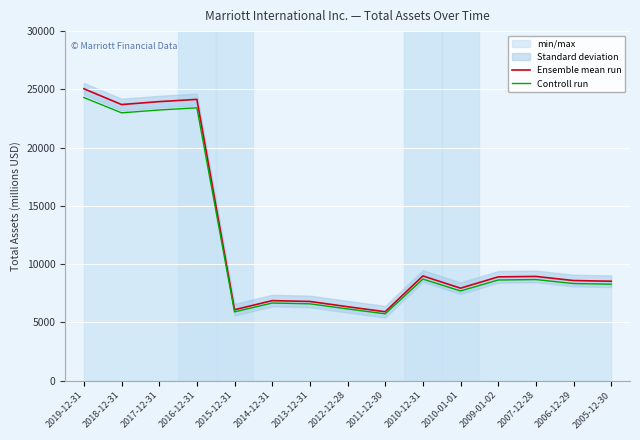

What is the difference between the maximum and minimum values in the Controll run series?

18566.8